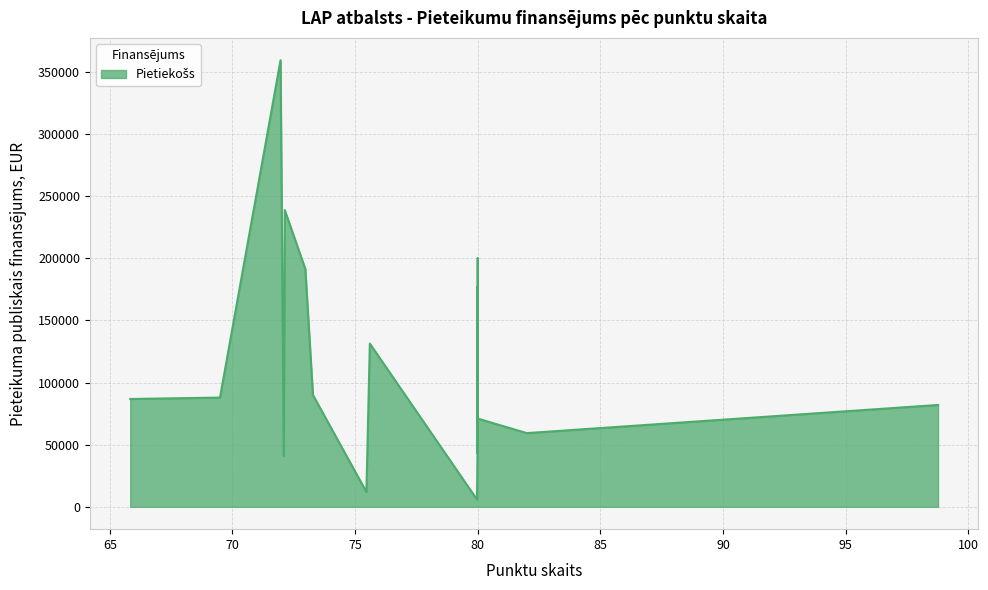

List the labels in order of value, largest first.

71.96, 72.13, 80.0, 72.97, 80.0, 75.6, 80.0, 73.28, 69.49, 65.83, 98.77, 80.0, 80.0, 80.0, 82.0, 75.51, 80.0, 72.09, 75.46, 79.97